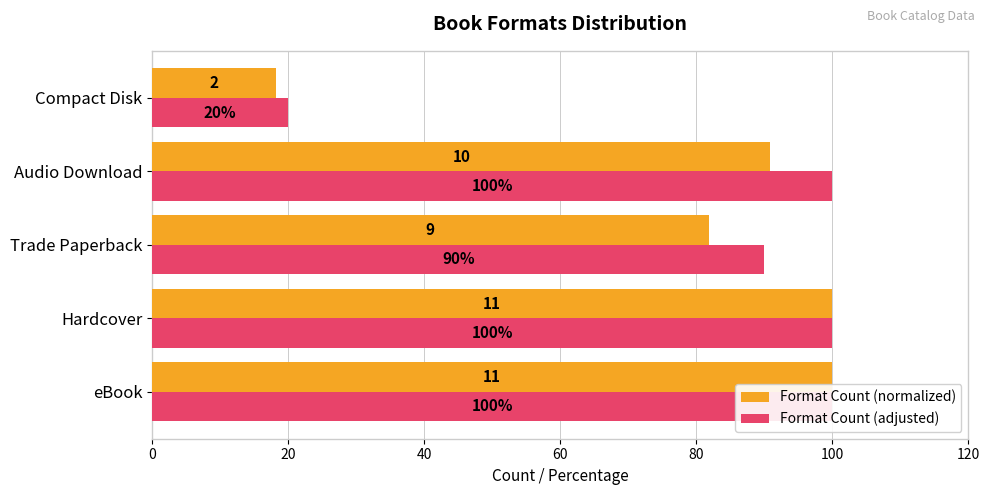

What value does the Format Count (normalized) series have at Hardcover?

100.0